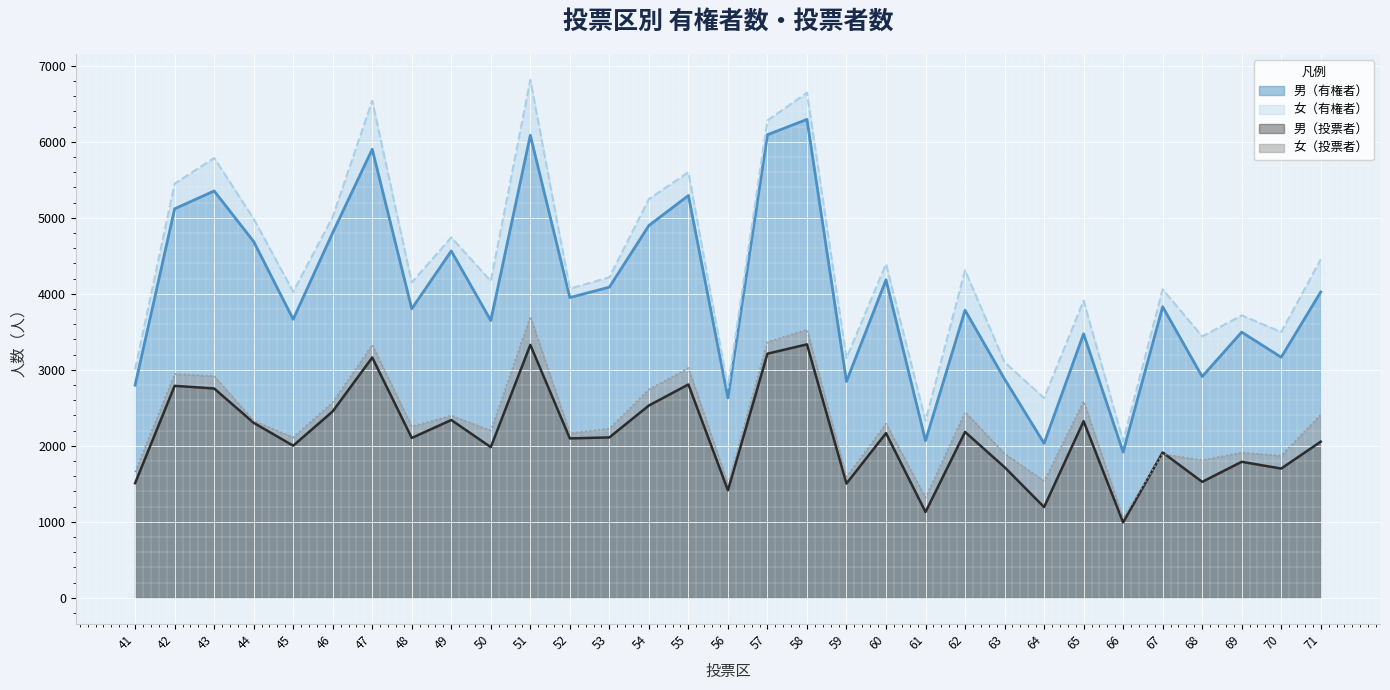

Rank the series at 64 from highest to lowest value.

女（有権者）, 男（有権者）, 女（投票者）, 男（投票者）